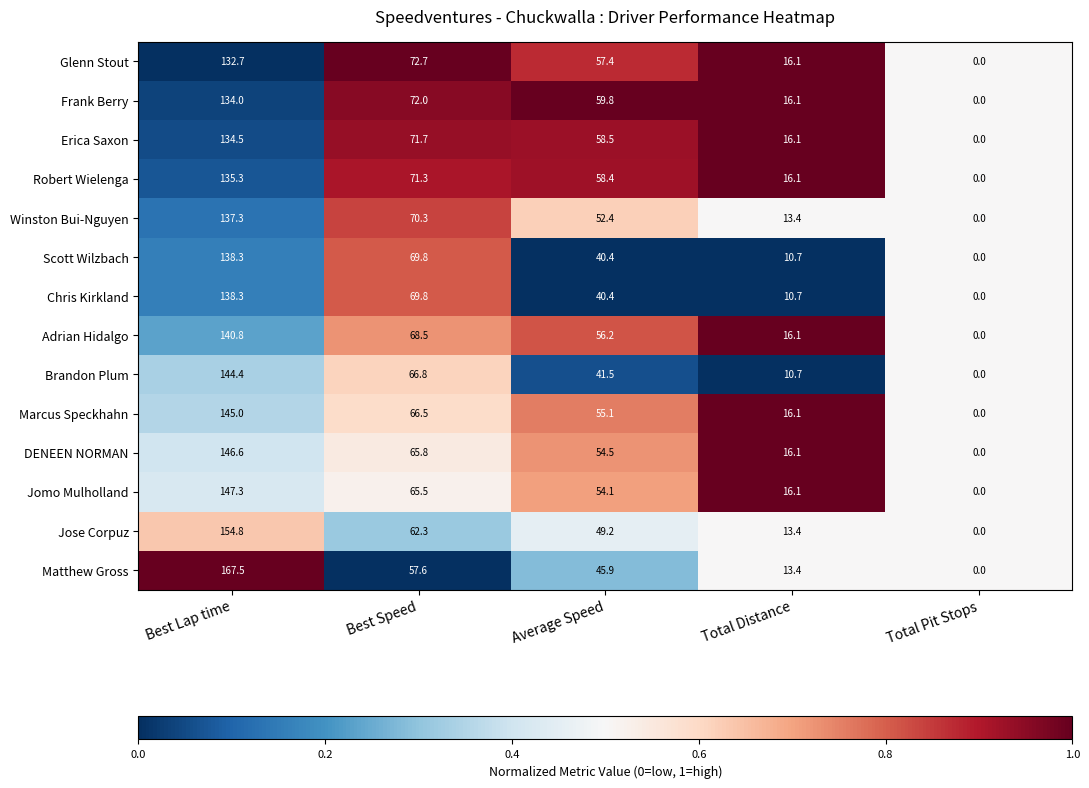

Which label corresponds to the smallest value in the chart?

Total Pit Stops